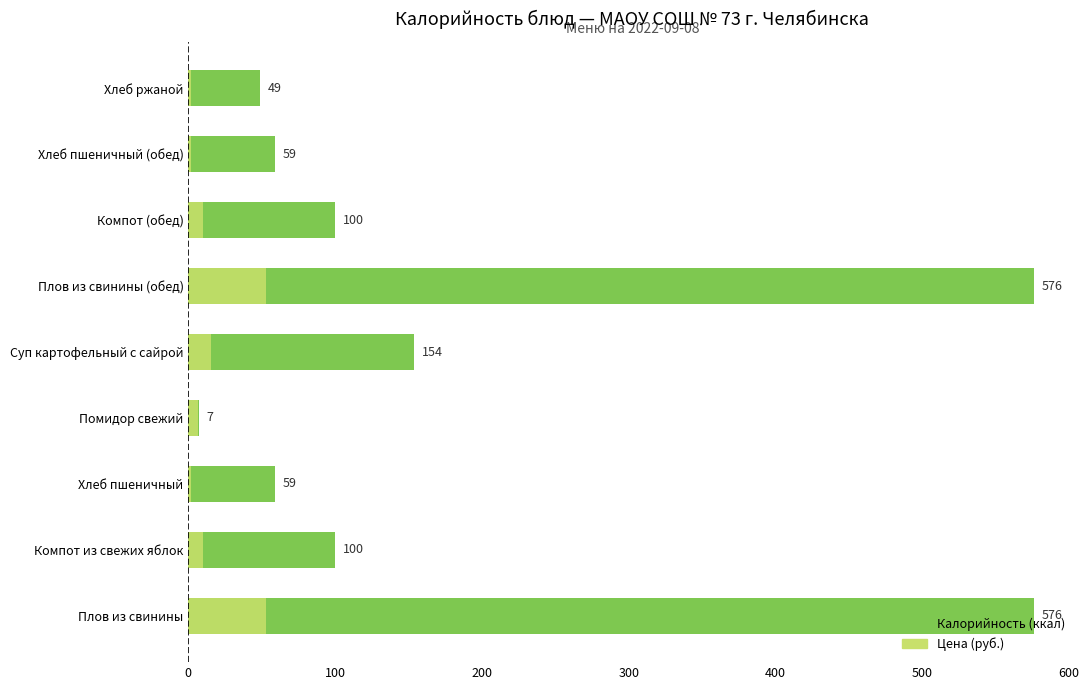

Which series has the widest spread of values?

Калорийность (ккал)